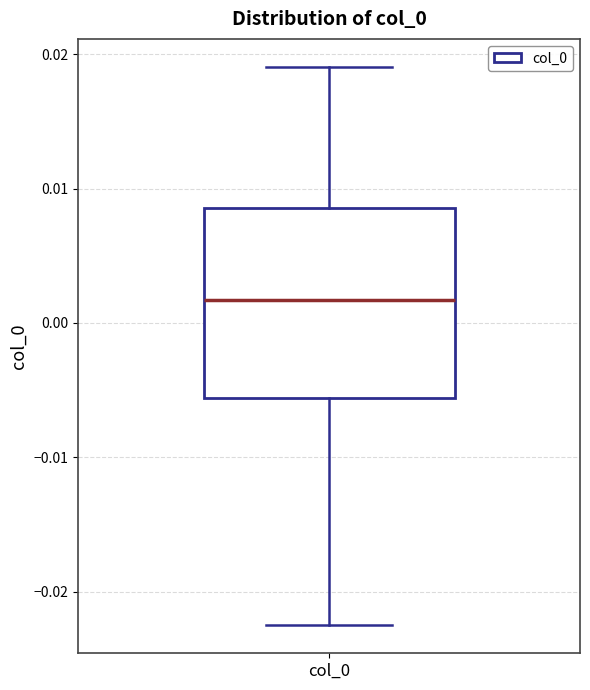

Where does the lower whisker of the box for col_0 end on the y-axis? The values are not printed on the chart, so give them approximately, as read against the axis.

-0.022